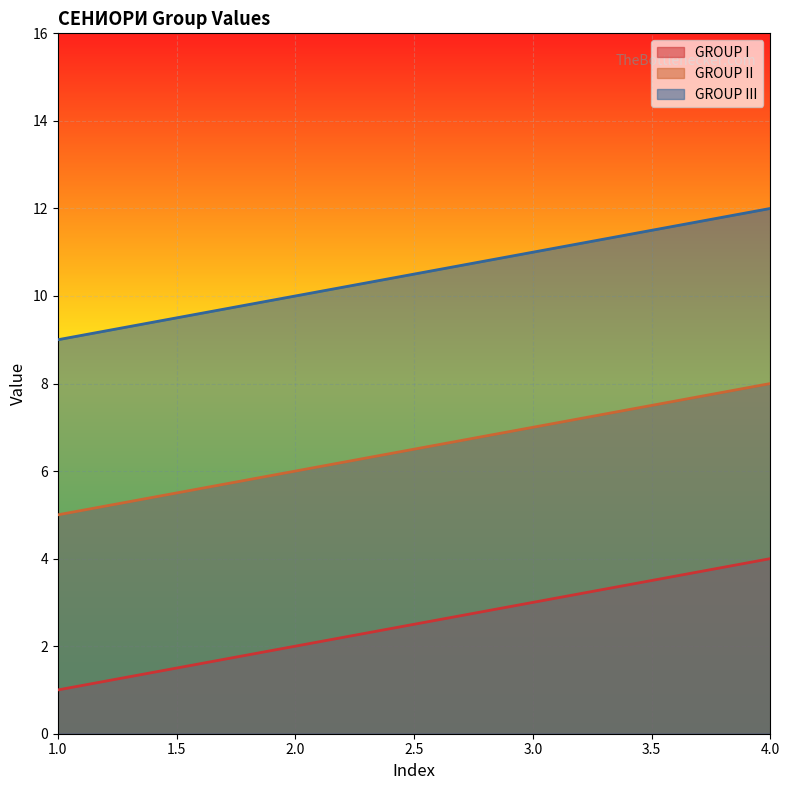

What is the lowest value of the GROUP II series?

5